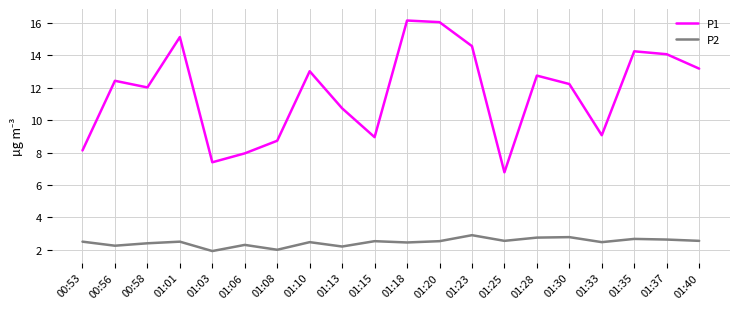

The value of P1 at 01:03 is 2.9. True or false?

False